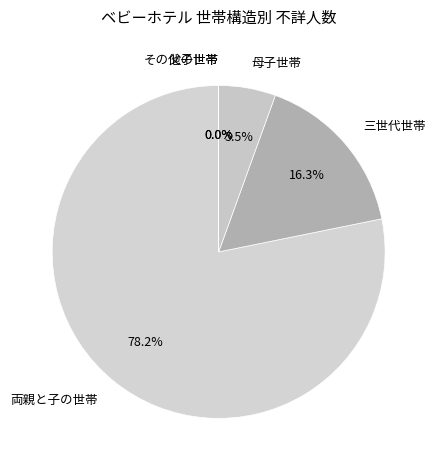

To the nearest percent, what is the difference between the その他の世帯 and 三世代世帯 slice percentages?

16%